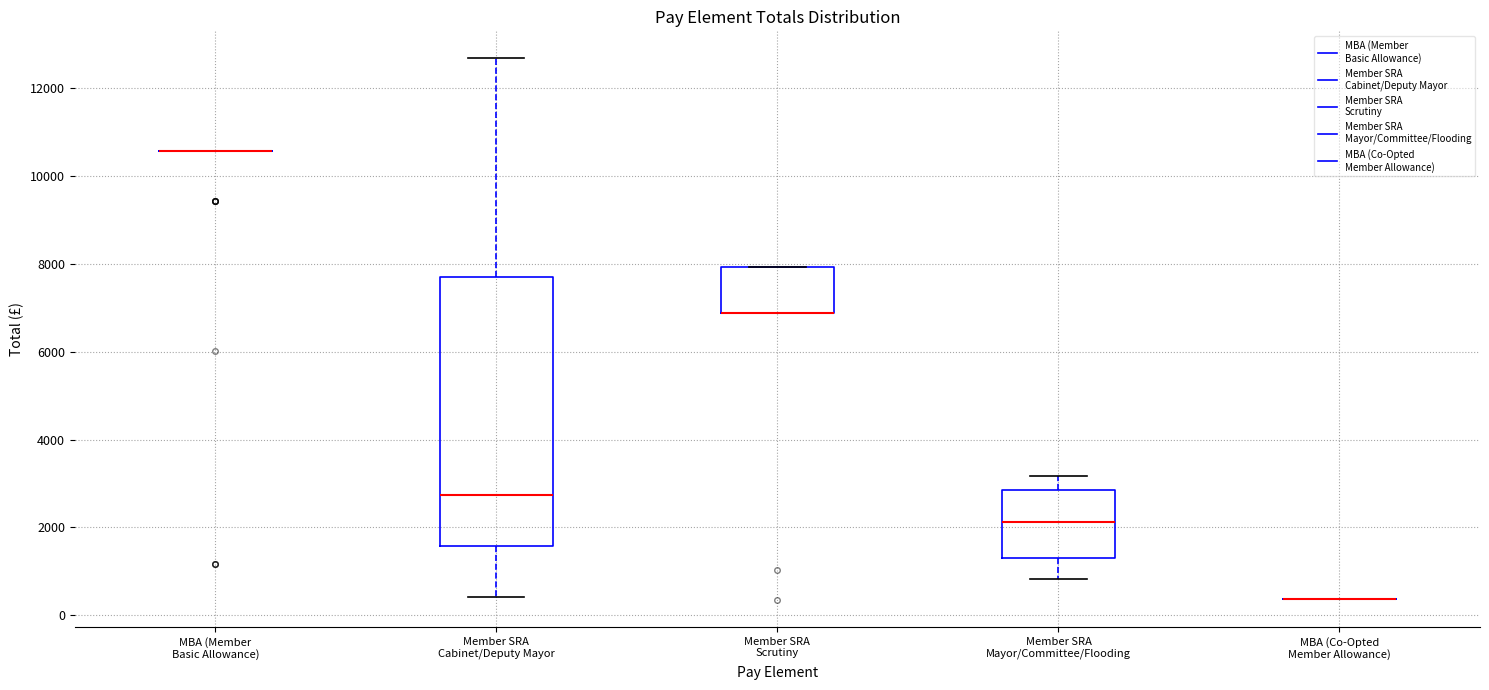

Reading left to right, read every box against the y-axis: the position of its median line, the range the box covers, and the ends of its whiskers. The values are not printed on the chart, so give them approximately, as read against the axis.

MBA (Member Basic Allowance): box collapsed to a line at 10600, whiskers 10600 to 10600
Member SRA Cabinet/Deputy Mayor: median 2800, box 1600 to 7800, whiskers 400 to 12600
Member SRA Scrutiny: median 6800 (drawn on the box's lower edge), box 6800 to 8000, whiskers 6800 to 8000
Member SRA Mayor/Committee/Flooding: median 2200, box 1400 to 2800, whiskers 800 to 3200
MBA (Co-Opted Member Allowance): box collapsed to a line at 400, whiskers 400 to 400